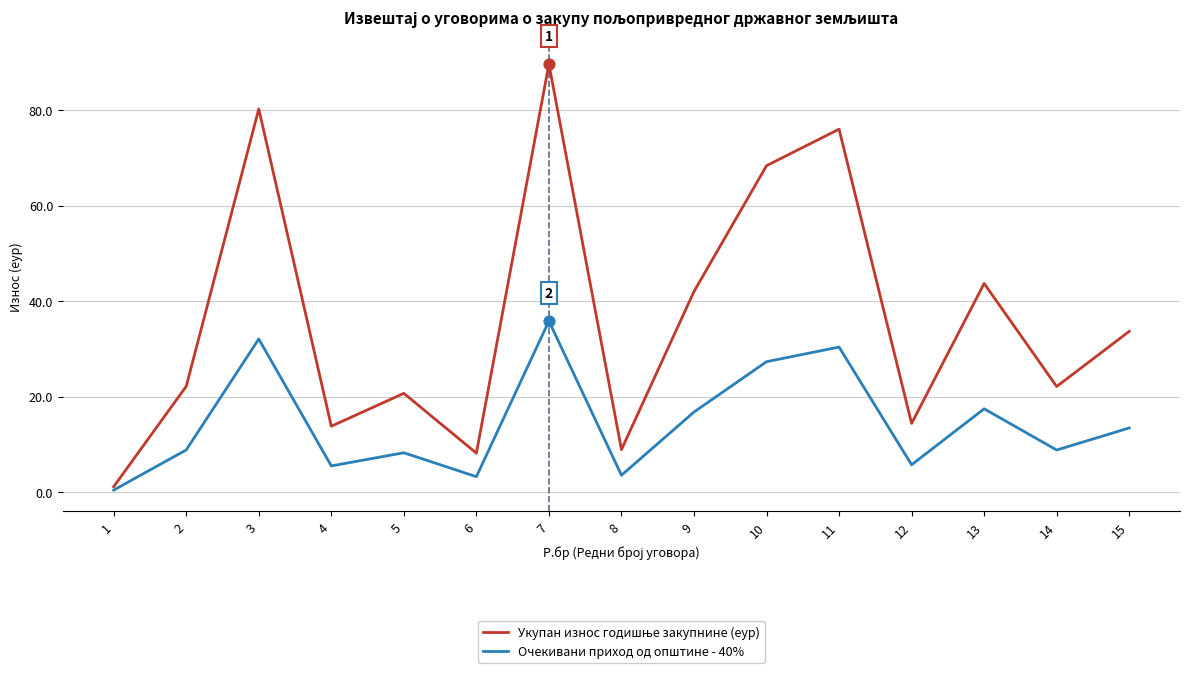

At which category is the sum across all series the highest?

7